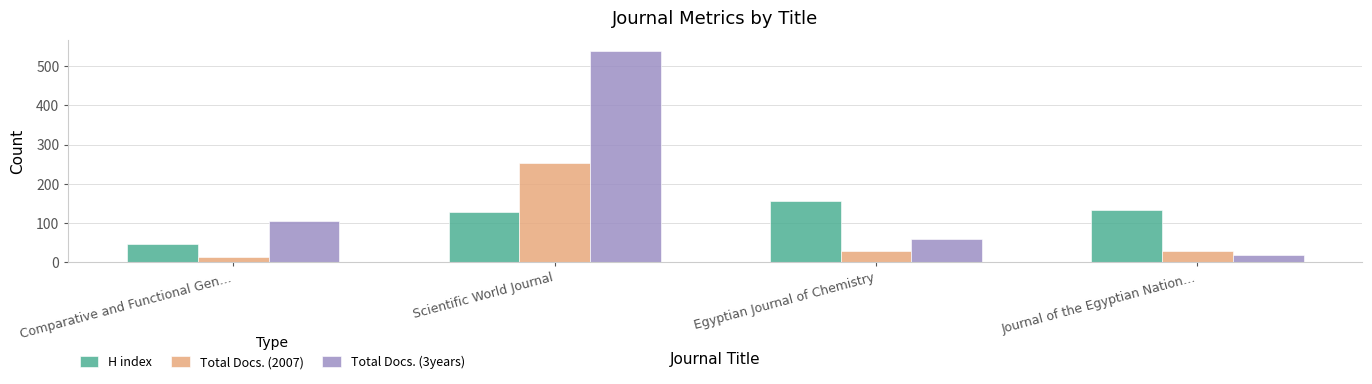

What is the sum of the Total Docs. (3years) values at Scientific World Journal and Egyptian Journal of Chemistry?

599